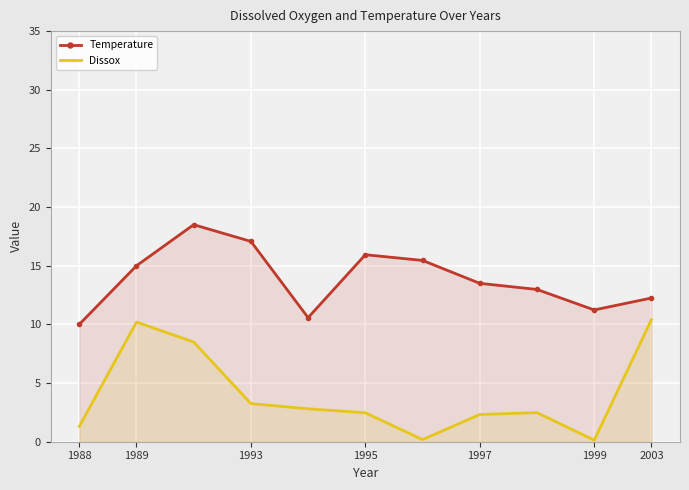

What is the difference between the maximum and minimum values in the Dissox series?

10.3